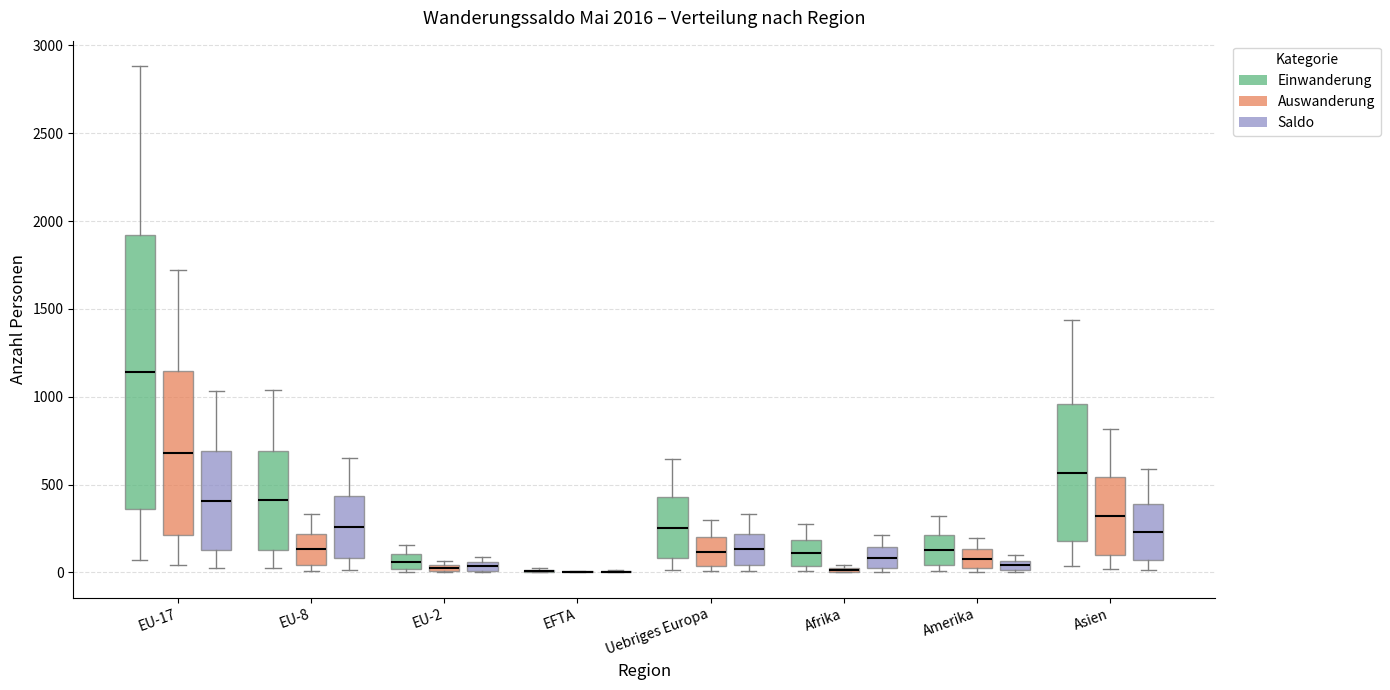

Comparing the boxes themselves (not the whiskers), which one is the tallest?

EU-17 (Einwanderung)